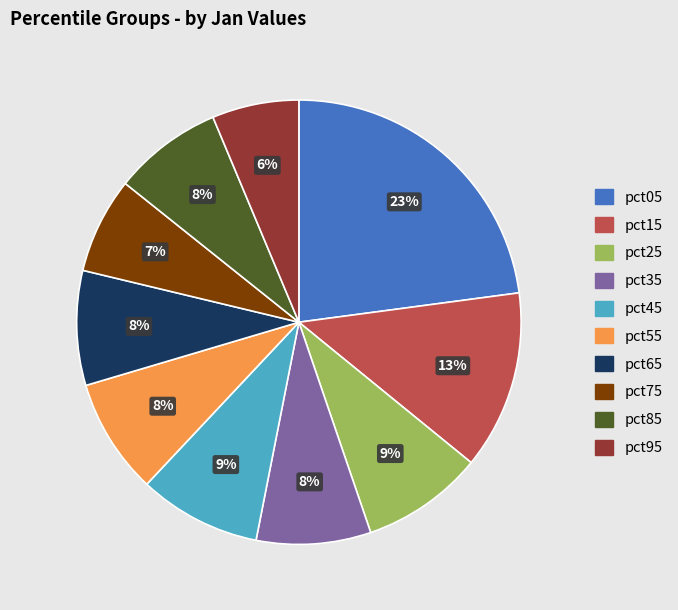

To the nearest percent, what is the average slice percentage?

10%